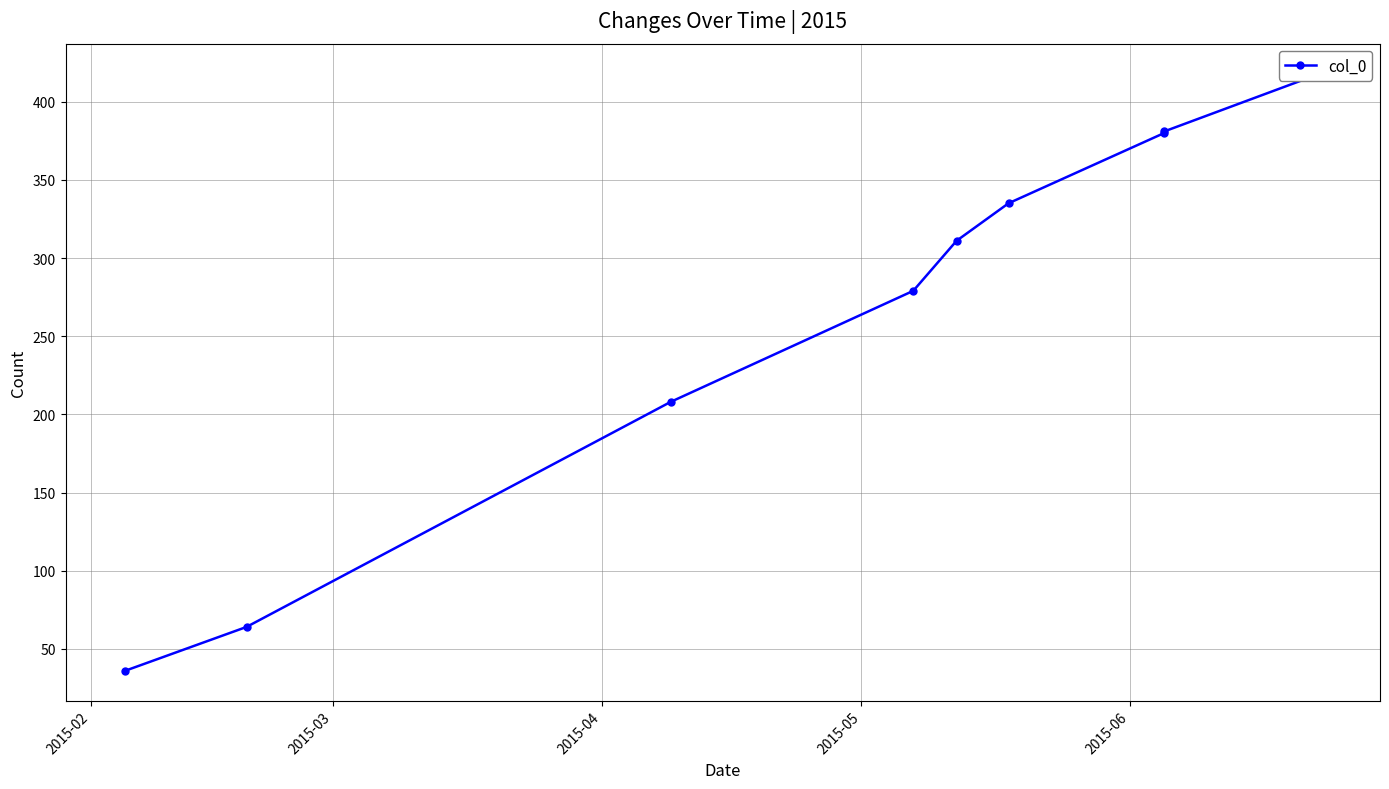

What is the label of the 3rd point from the left?

2015-04